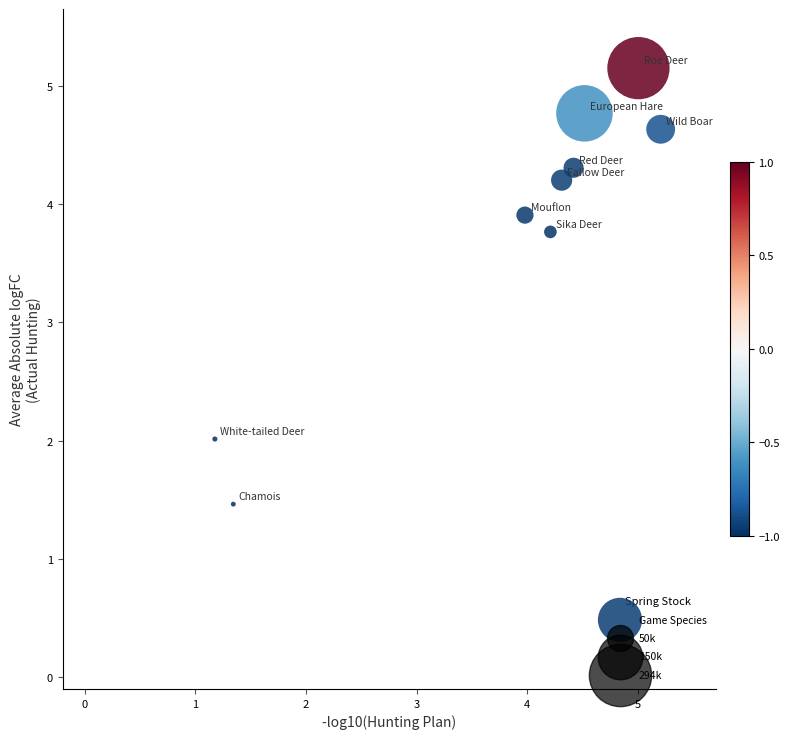

What is the average X value?

3.8